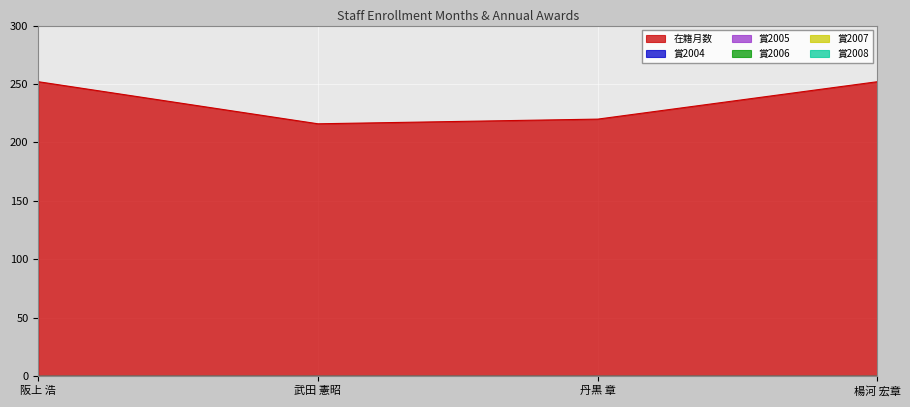

Rank the series by their maximum value, from lowest to highest.

賞2004, 賞2005, 賞2006, 賞2007, 賞2008, 在籍月数